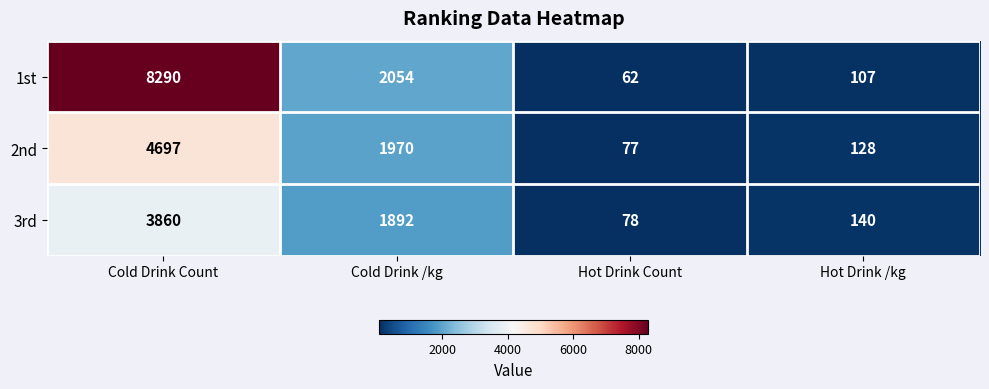

What is the sum of the 2nd values at Hot Drink /kg and Cold Drink /kg?

2098